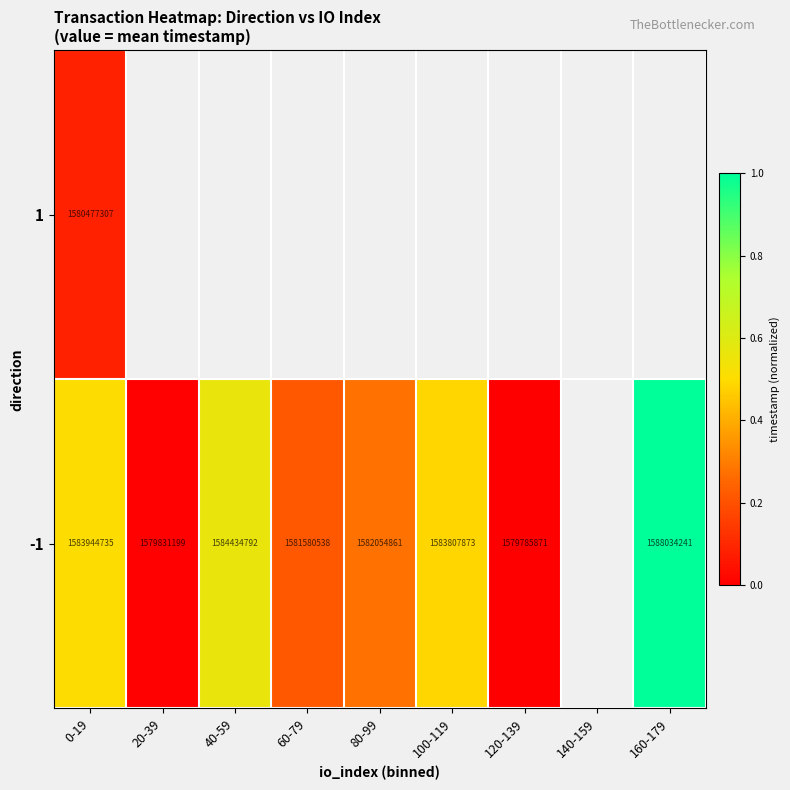

Is the value of 1 at 60-79 greater than the value of -1 at 20-39?

No